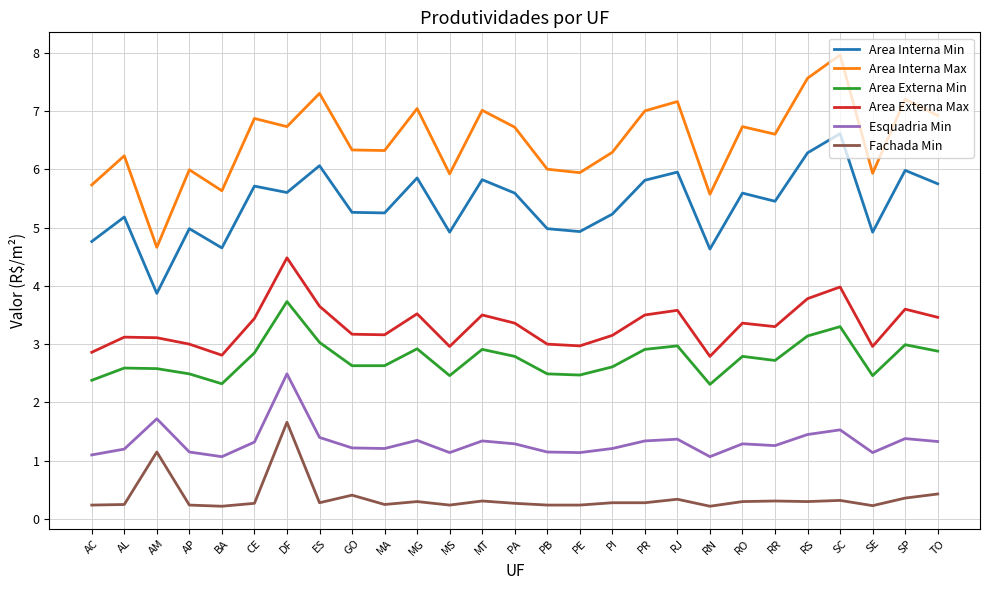

Which series has the largest total across all categories?

Area Interna Max